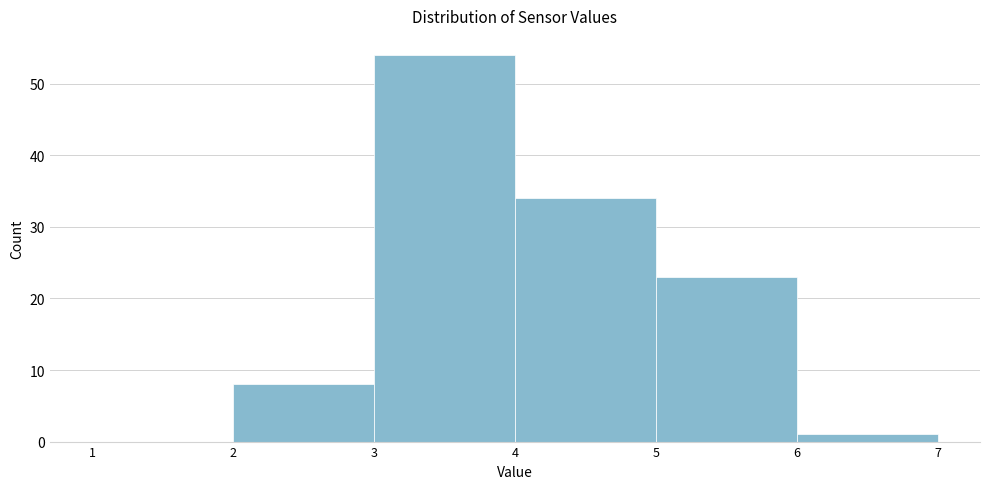

Over which range of the x-axis is the bar tallest?

3 to 4